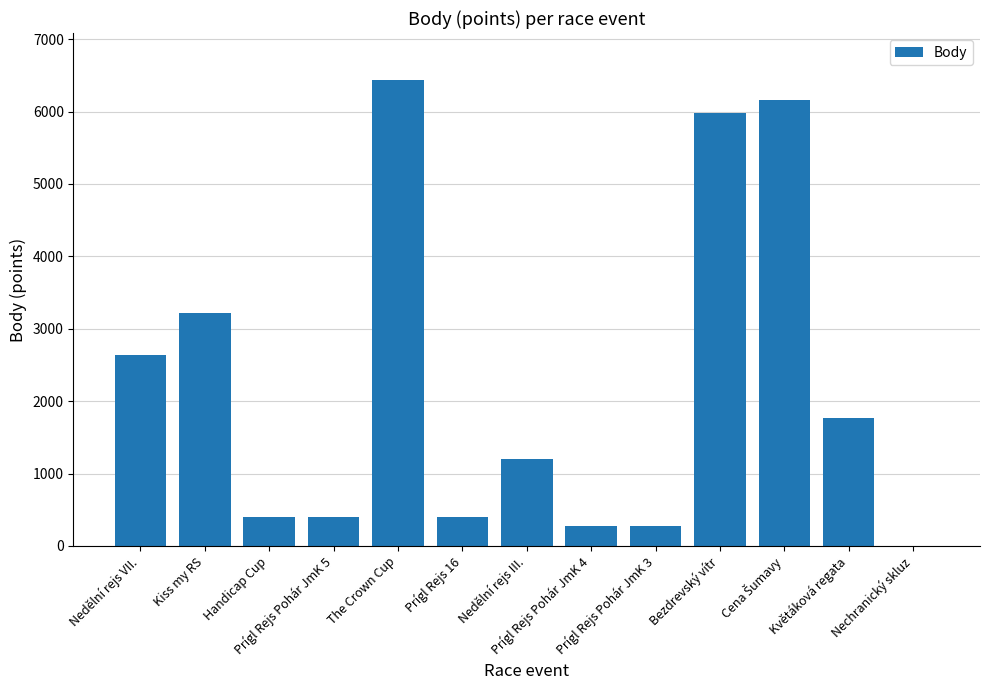

What is the sum of all values?

29155